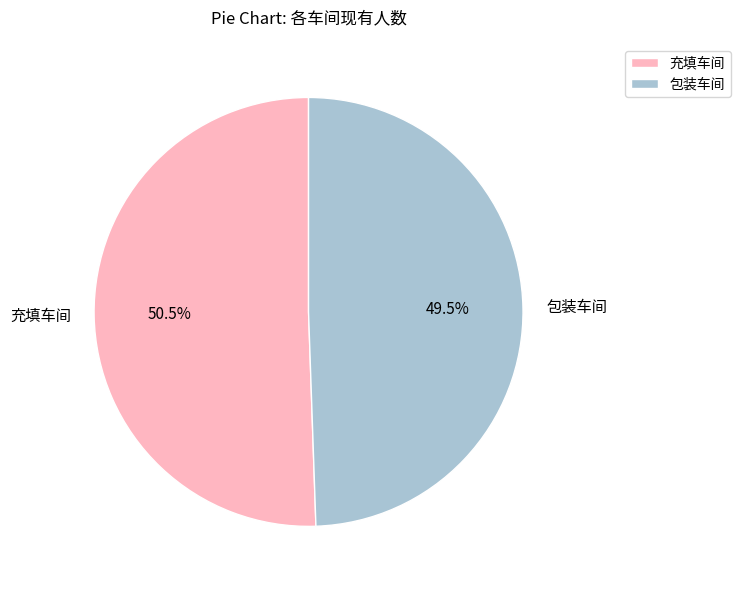

Does 充填车间 represent more than half of the total?

Yes